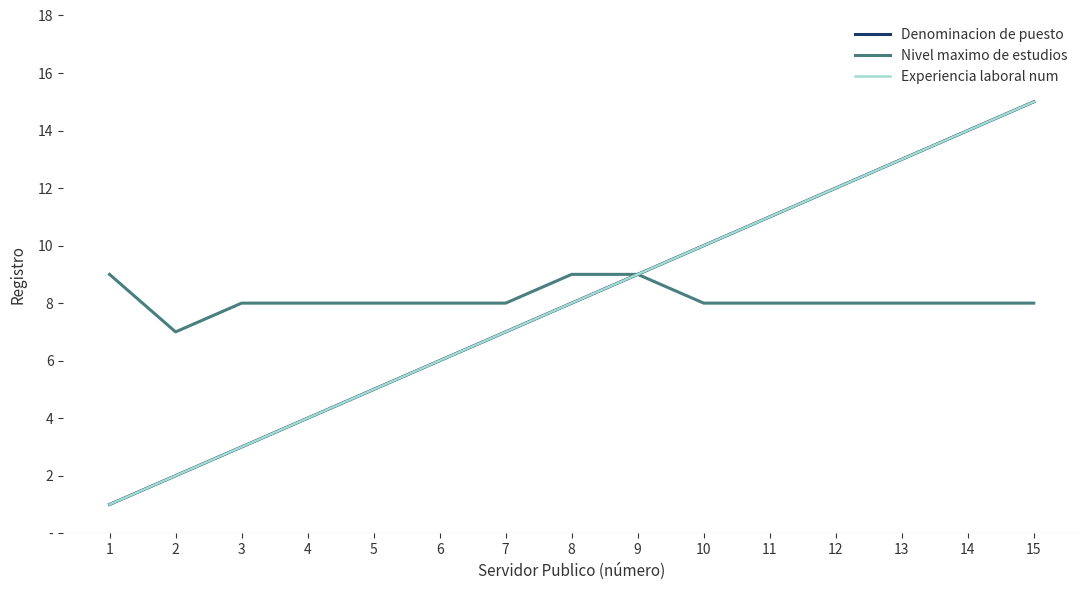

Reading left to right, extract all data points from this chart.

Denominacion de puesto: 1=1	2=2	3=3	4=4	5=5	6=6	7=7	8=8	9=9	10=10	11=11	12=12	13=13	14=14	15=15
Nivel maximo de estudios: 1=9	2=7	3=8	4=8	5=8	6=8	7=8	8=9	9=9	10=8	11=8	12=8	13=8	14=8	15=8
Experiencia laboral num: 1=1	2=2	3=3	4=4	5=5	6=6	7=7	8=8	9=9	10=10	11=11	12=12	13=13	14=14	15=15